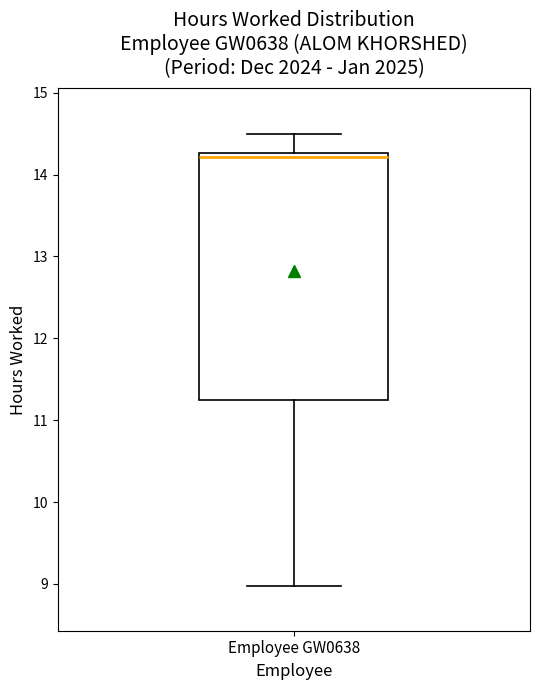

Transcribe this box plot: give where the median line is, the range the box spans, and where the two whiskers end, as read against the y-axis. The values are not printed on the chart, so give them approximately, as read against the axis.

median 14.2, box 11.2 to 14.3, whiskers 9.0 to 14.5